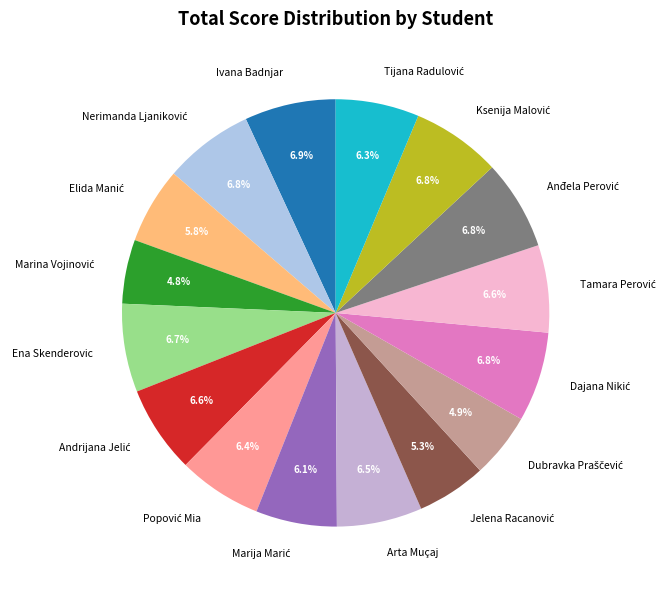

What percentage is NOT represented by Ivana Badnjar?

93.1%